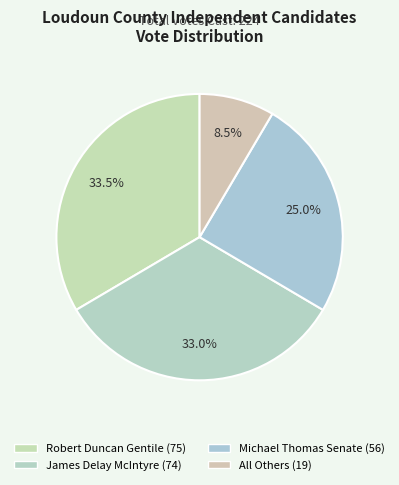

What is the largest slice in the pie chart?

Robert Duncan Gentile